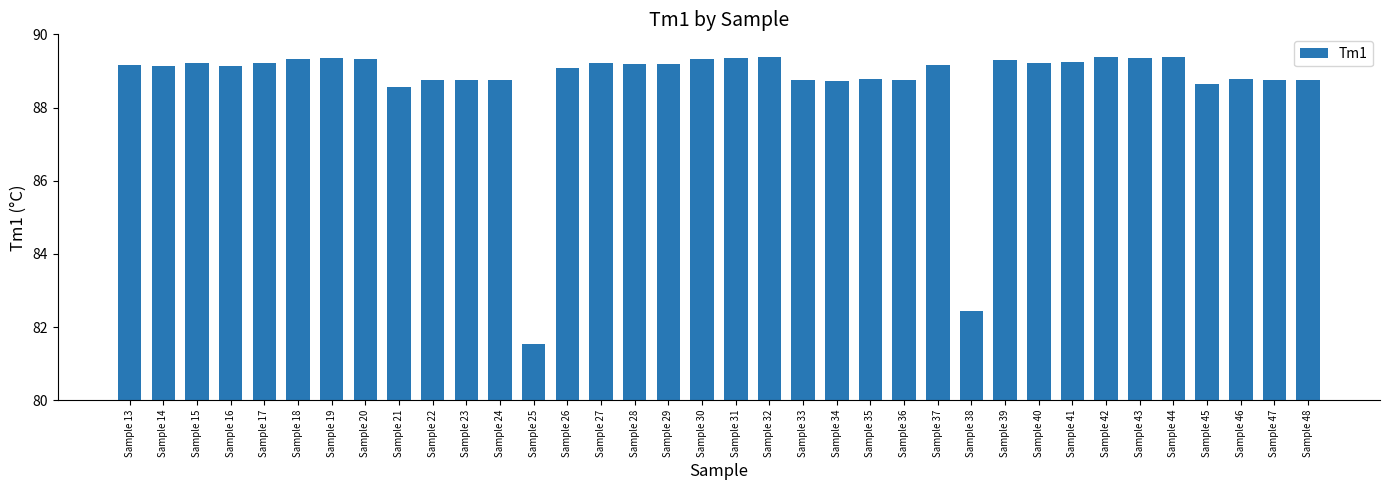

What is the sum of all values?

3192.2